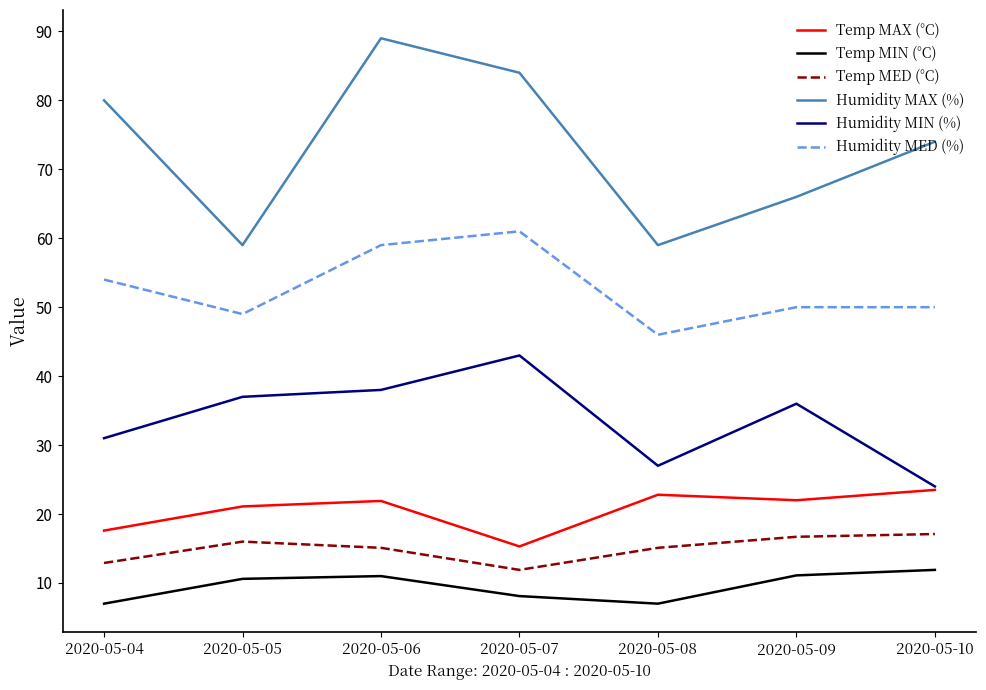

What is the sum of all Humidity MED (%) values?

369.0